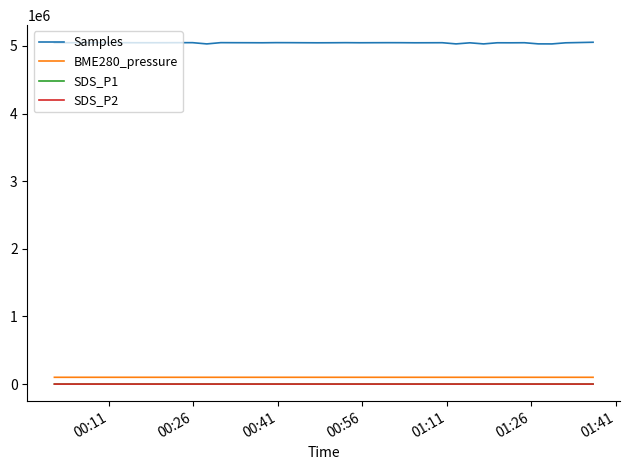

Is this an area chart (filled region under the line)?

No